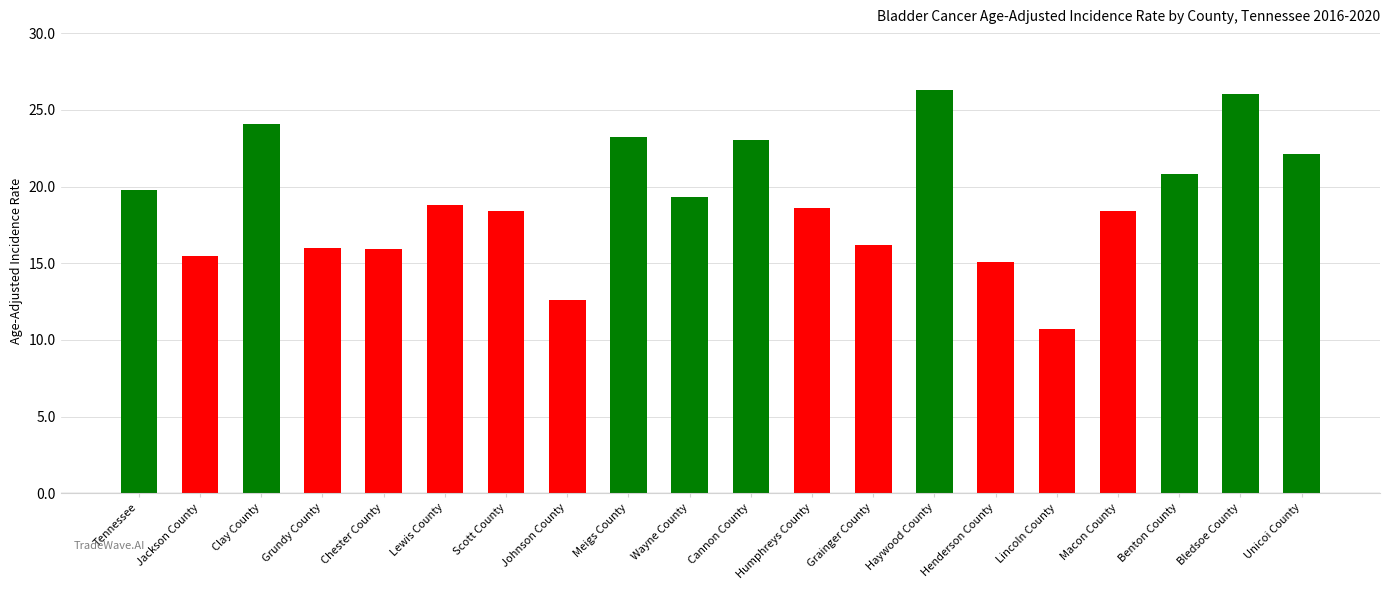

What is the change in value from Macon County to Unicoi County?

+3.7